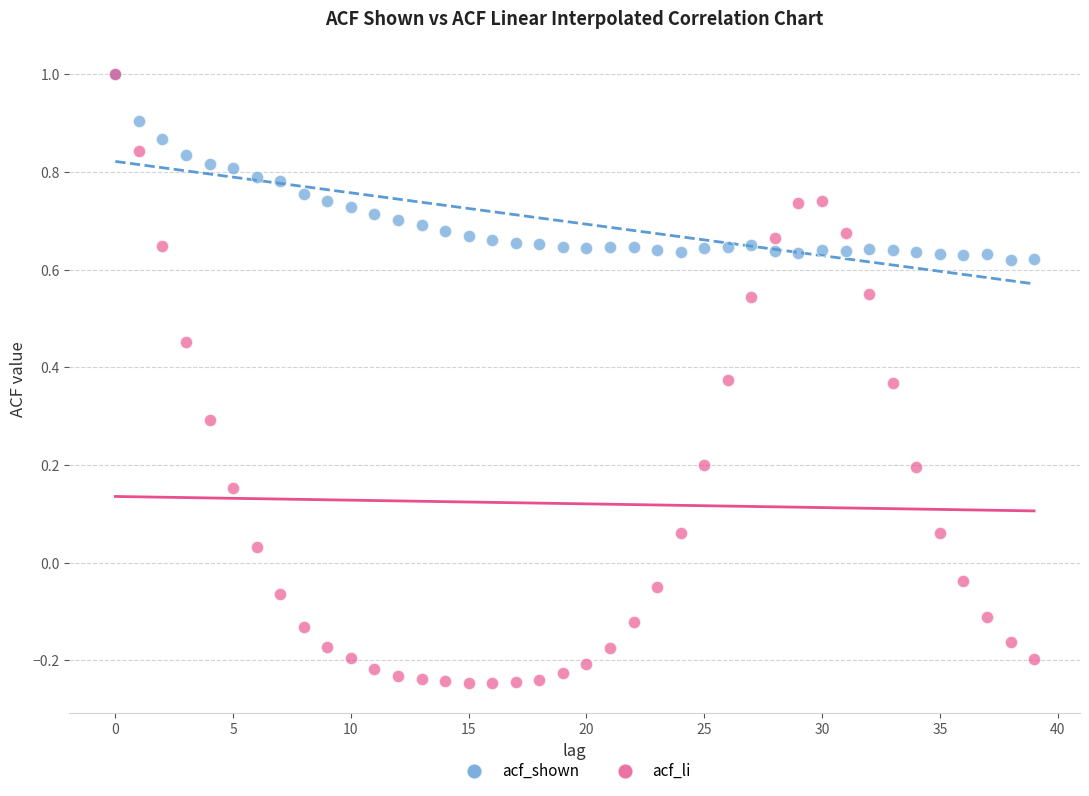

What are all the series names shown in the legend?

acf_shown, acf_li